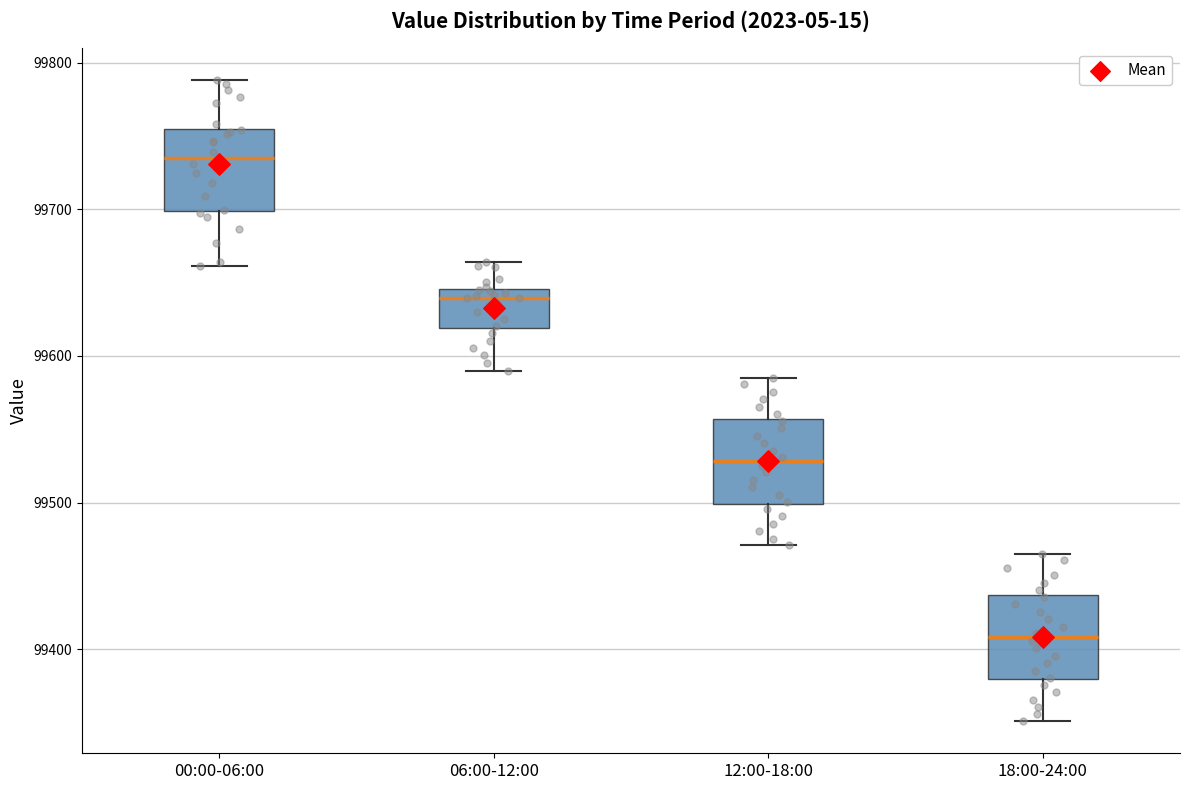

Where is the lower edge of the box for 12:00-18:00 on the y-axis? The values are not printed on the chart, so give them approximately, as read against the axis.

99500